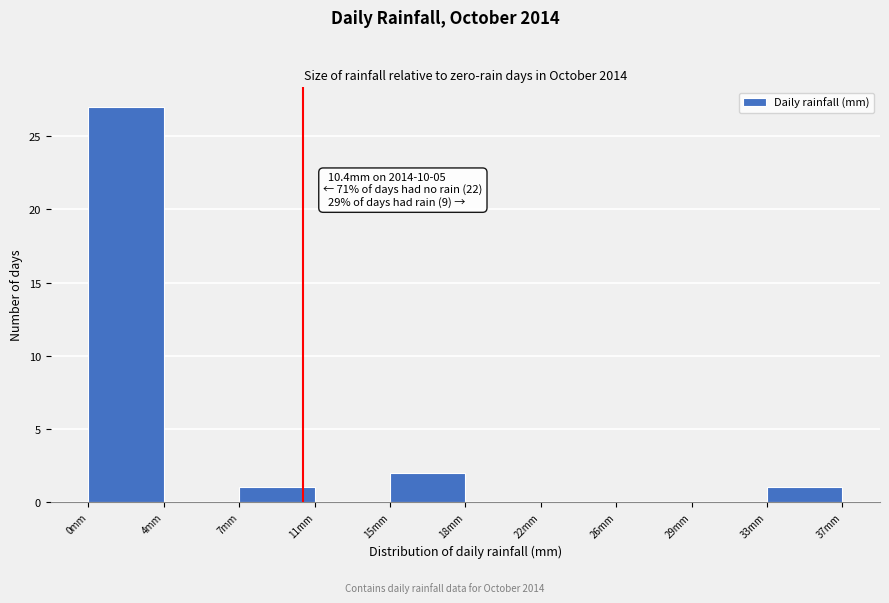

Which range on the x-axis has the tallest bar?

0.0 to 3.5